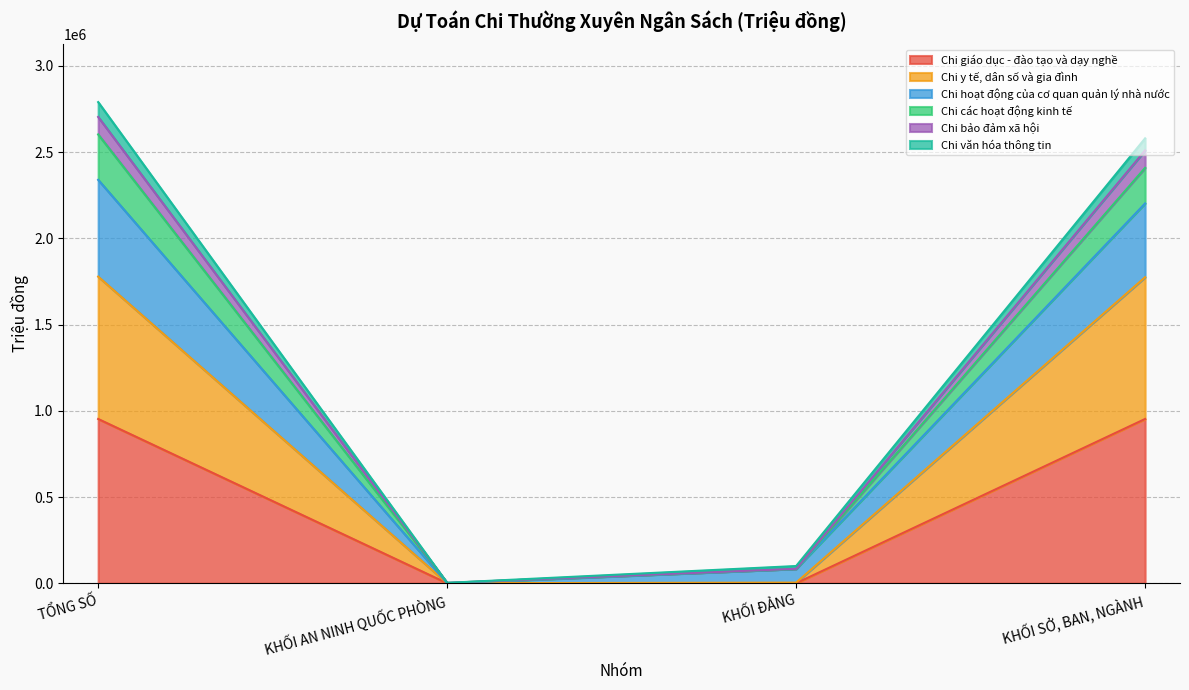

Where does the Chi các hoạt động kinh tế series first go above 2408724?

TỔNG SỐ